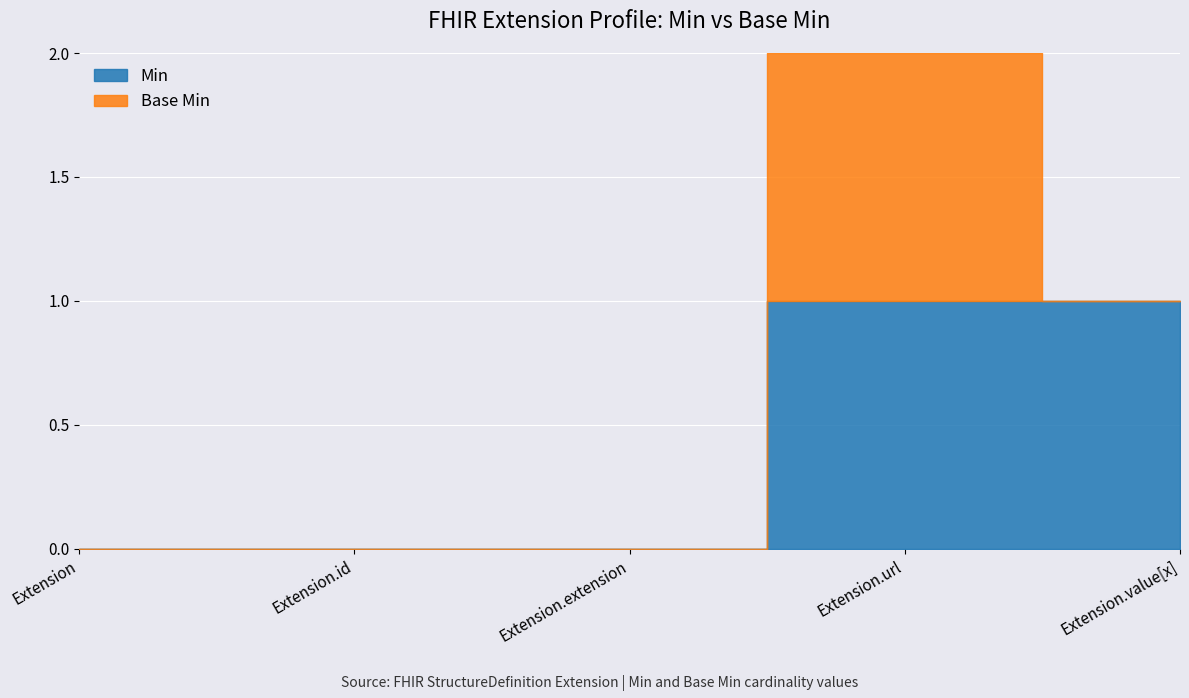

At which category is the sum across all series the highest?

Extension.url